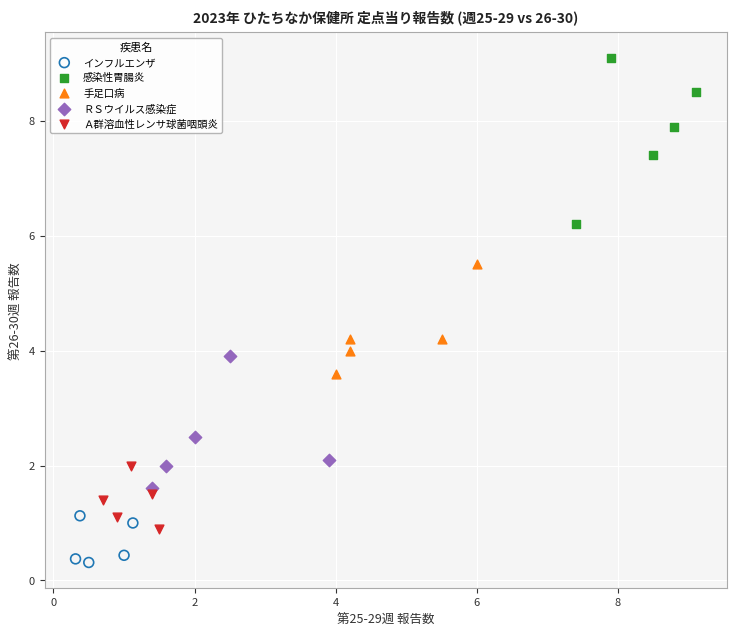

Which series reaches the minimum Y coordinate?

インフルエンザ